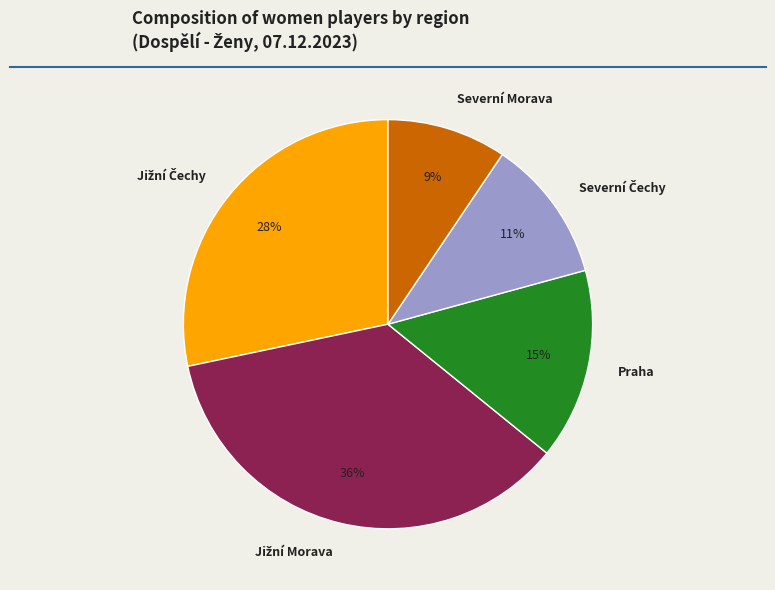

To the nearest percent, what percentage of the pie is Praha?

15%